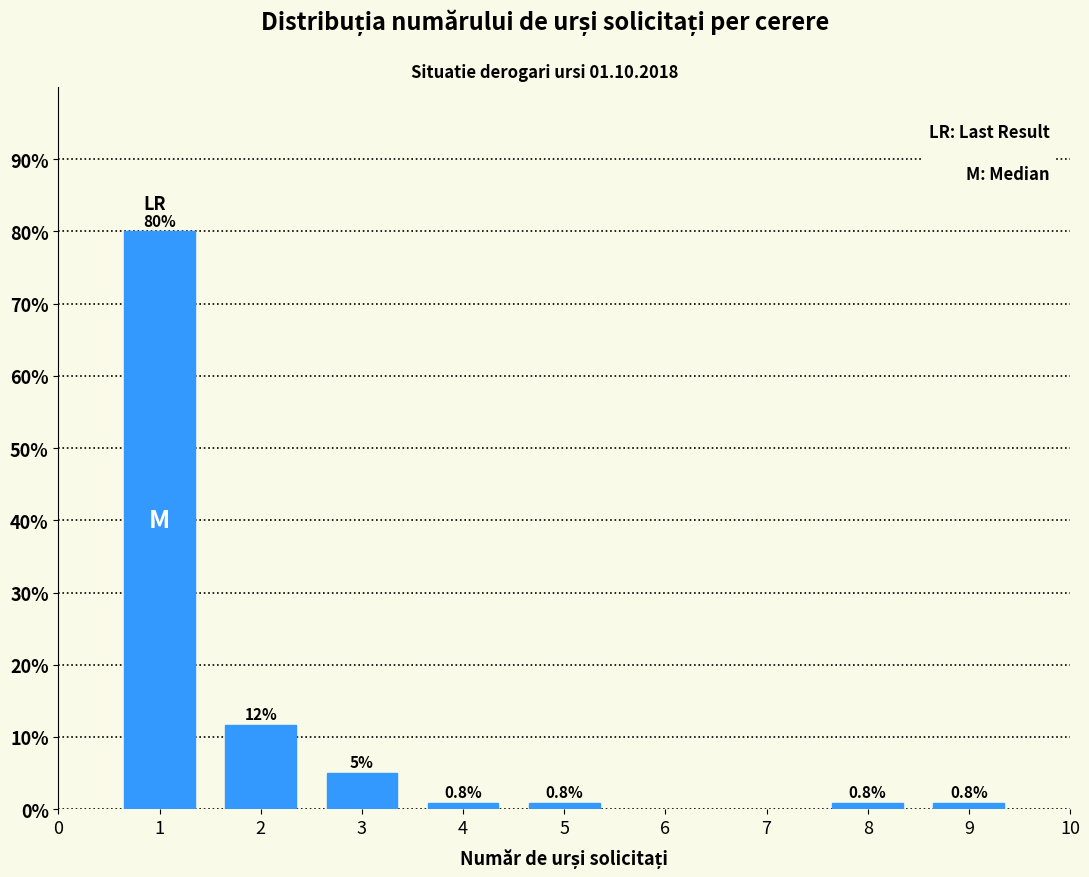

Reading right to left, transcribe all the data shown in this chart.

9=0.8	8=0.8	5=0.8	4=0.8	3=5.0	2=11.7	1=80.0